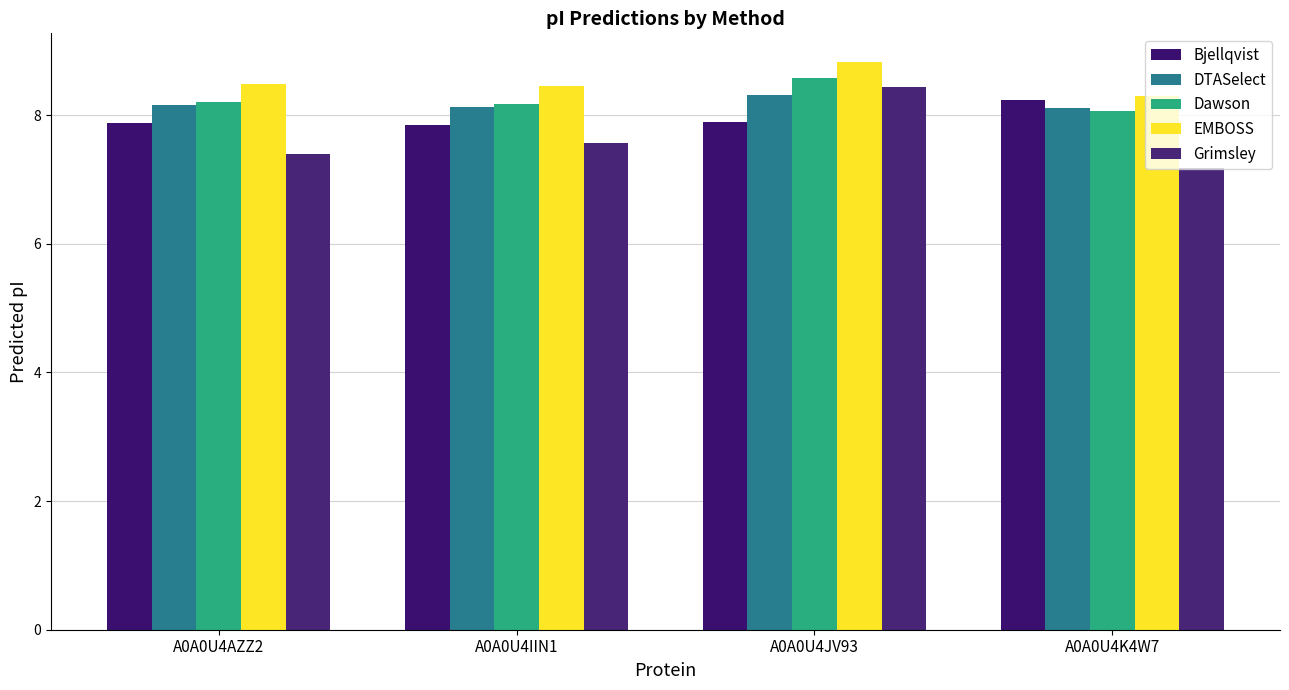

Which has a higher value, A0A0U4JV93 or A0A0U4K4W7?

A0A0U4K4W7